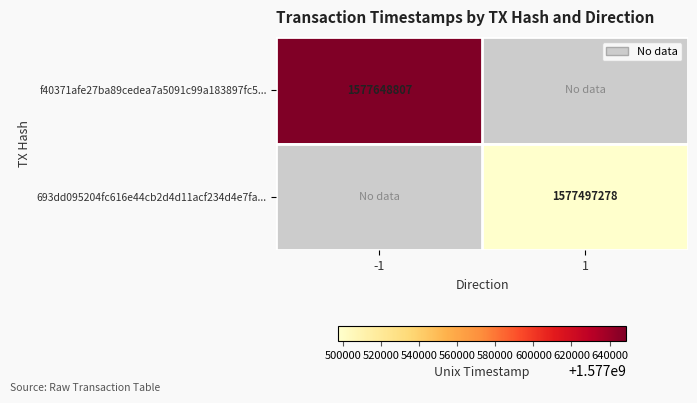

Is it true that f40371afe27ba89cedea7a5091c99a183897fc5... equals 1577648807 at -1?

True